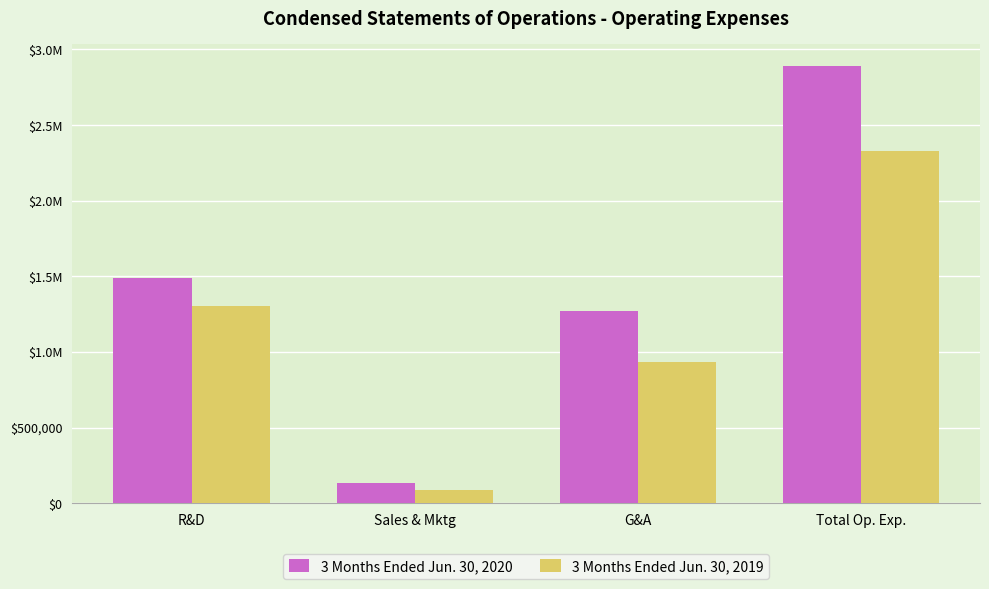

Is the value of 3 Months Ended Jun. 30, 2019 at R&D greater than the value of 3 Months Ended Jun. 30, 2020 at G&A?

Yes